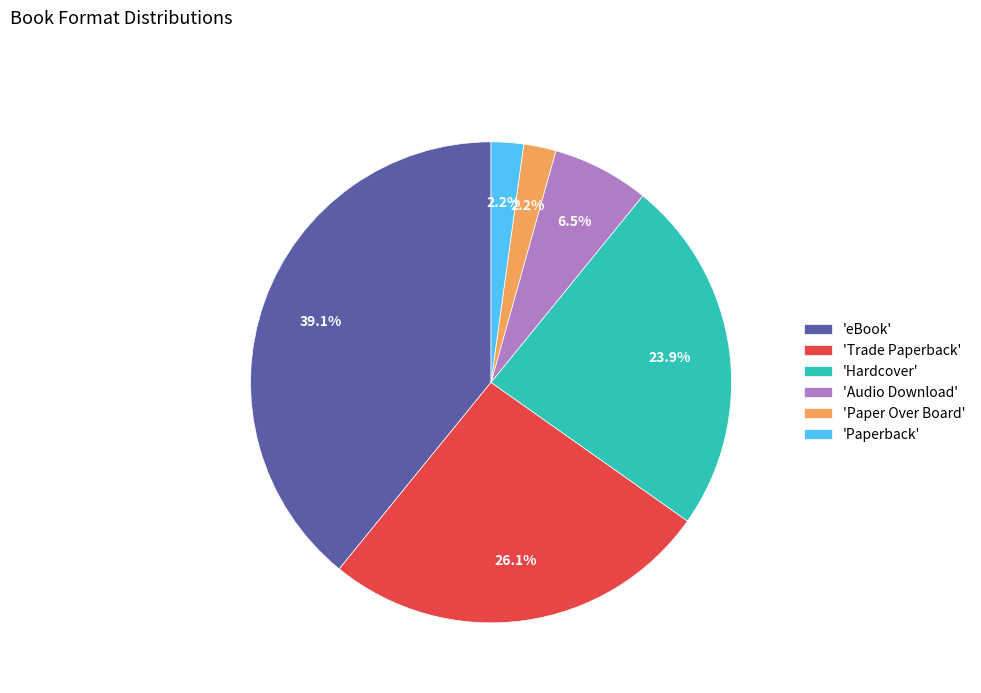

What is the total percentage of 'Paperback' and 'Hardcover'?

26.1%